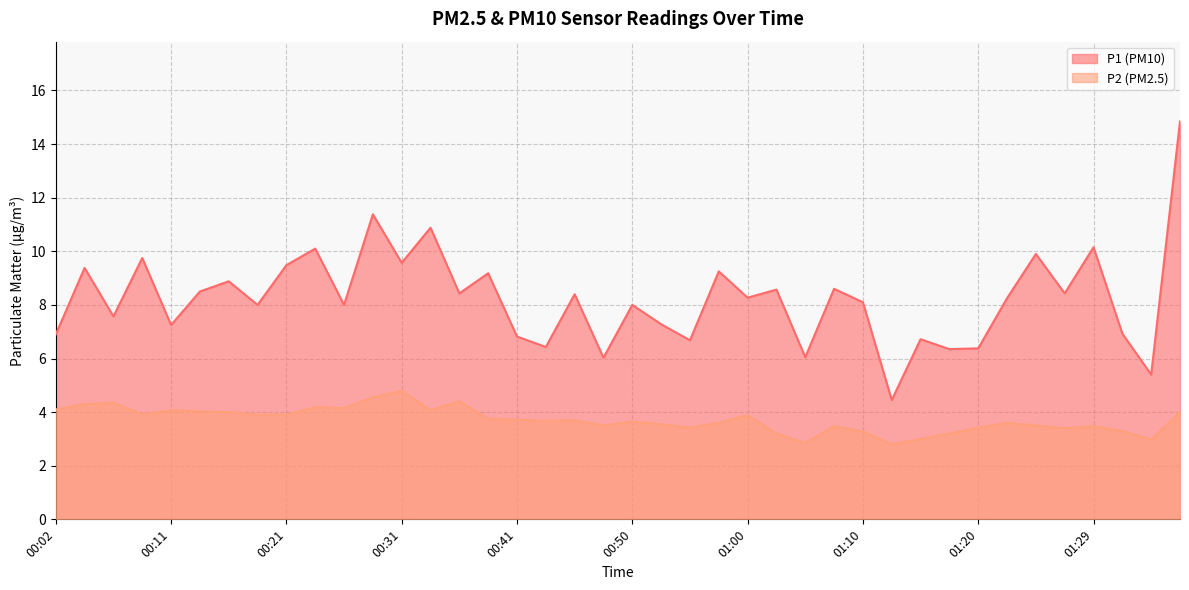

Which label corresponds to the largest value in the chart?

01:37